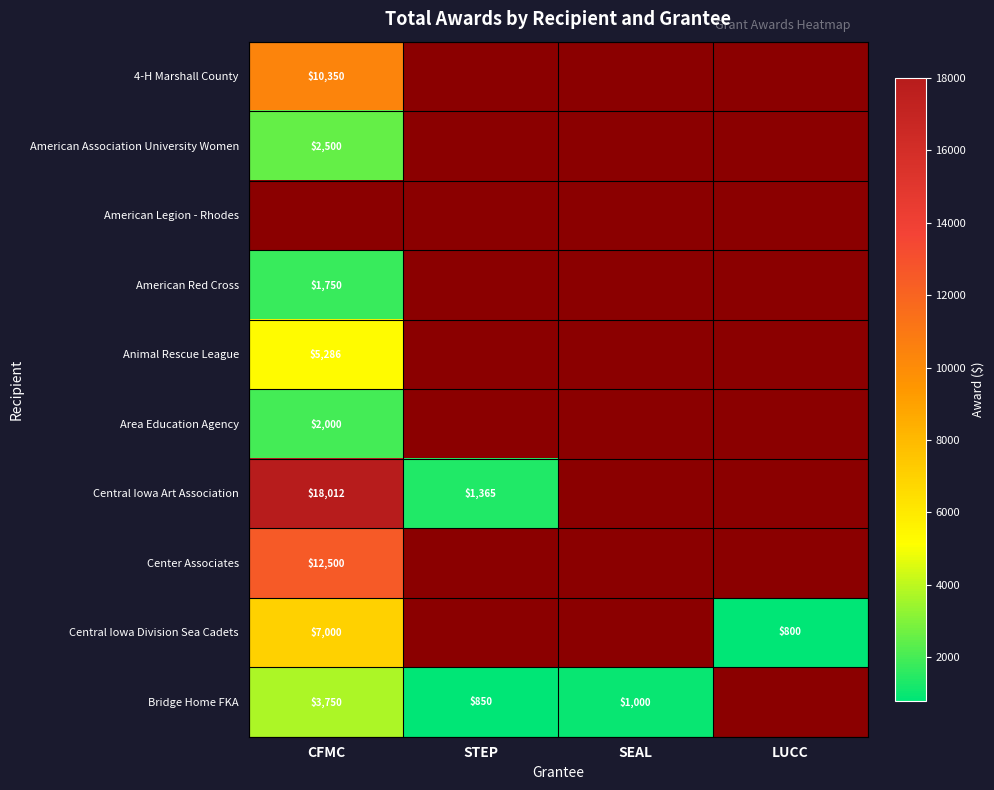

Between STEP and CFMC, which is larger?

CFMC